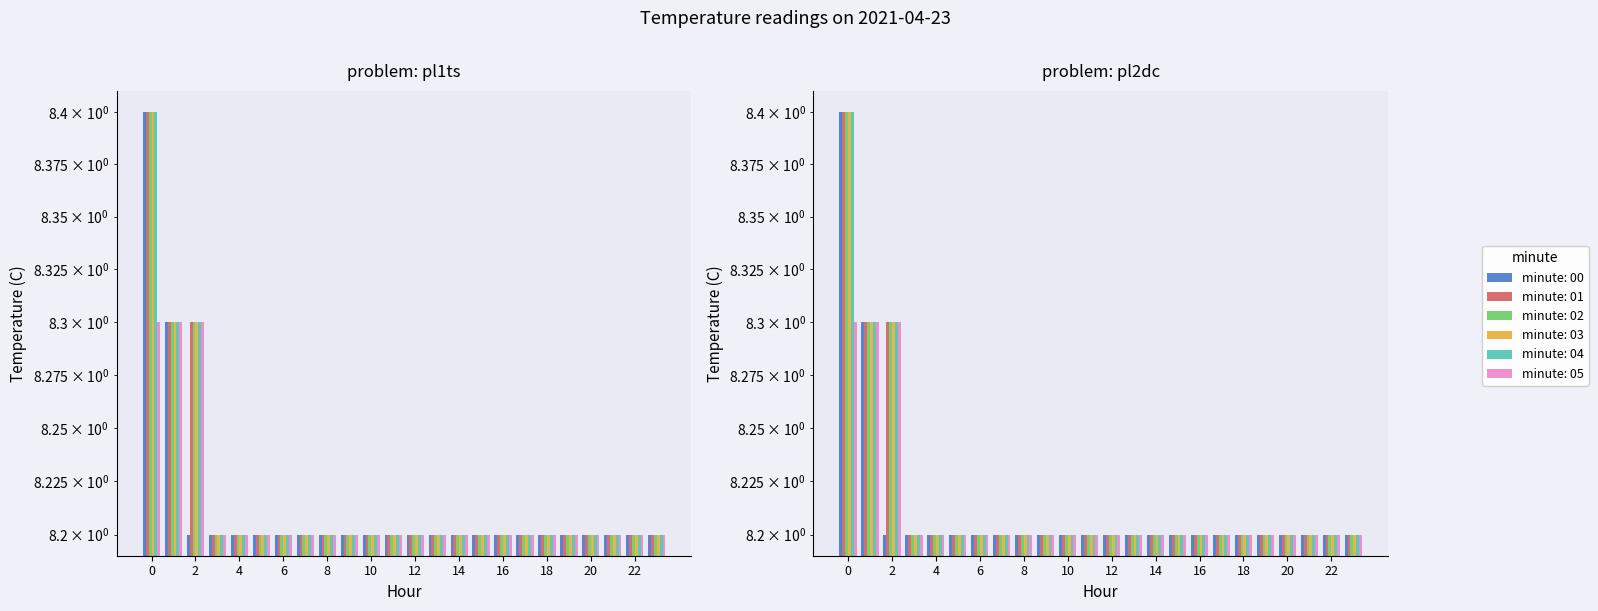

Count the number of data series in this chart.

6